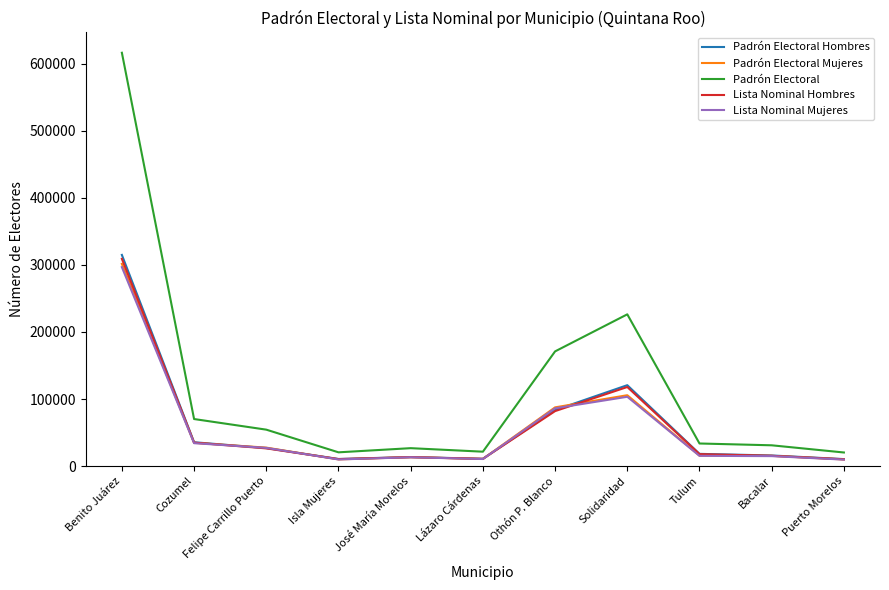

True or false: Lista Nominal Mujeres and Padrón Electoral Mujeres intersect in this chart.

False